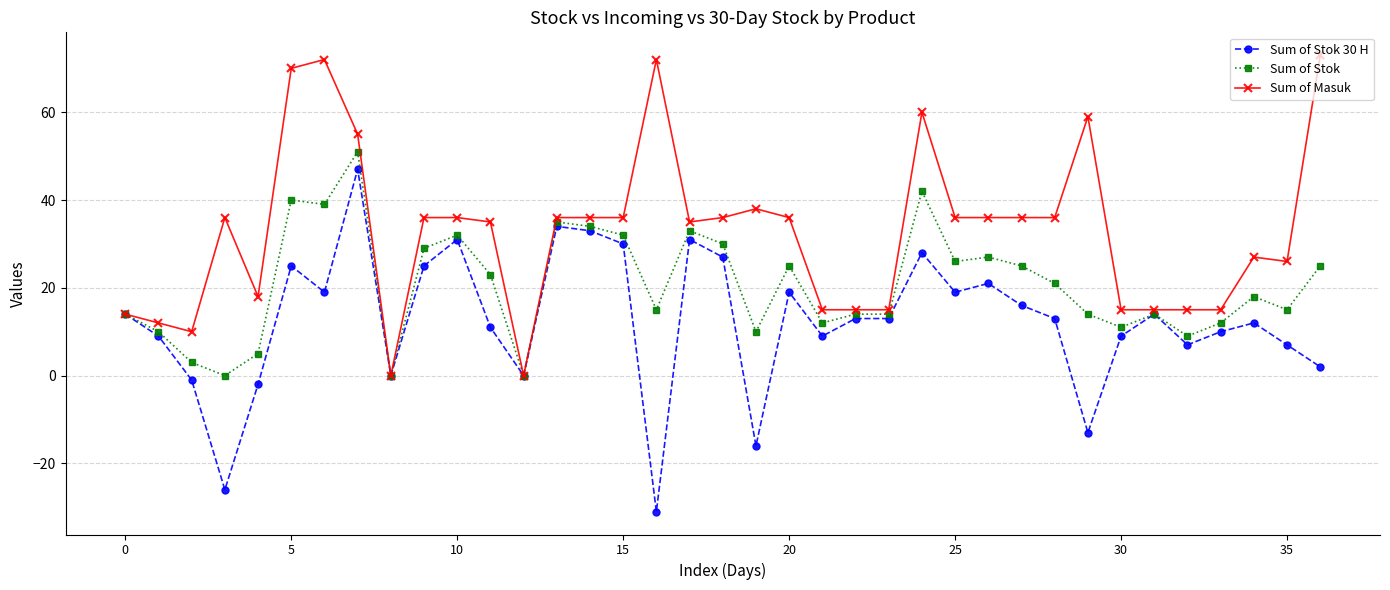

Rank the series by their average value, from lowest to highest.

Sum of Stok 30 H, Sum of Stok, Sum of Masuk